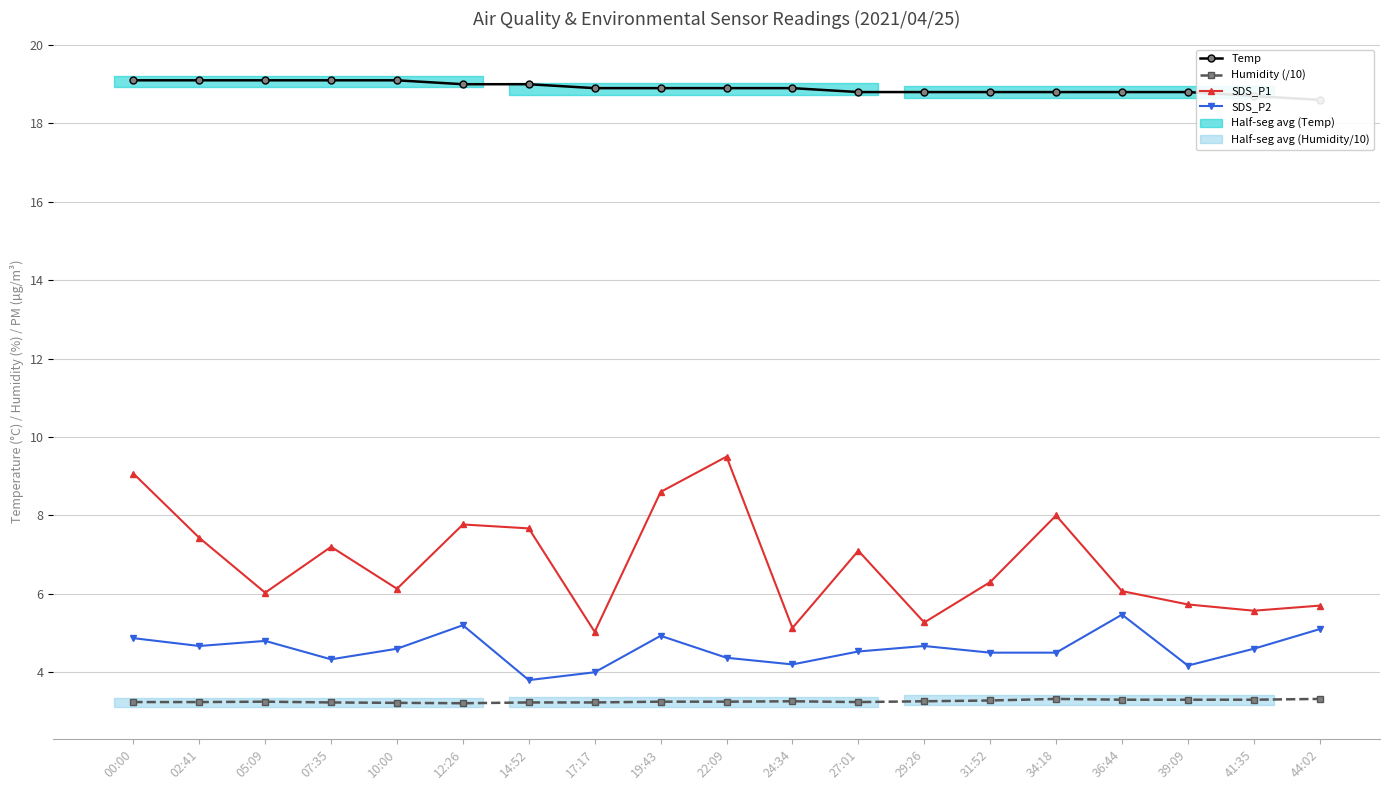

What is the label of the 6th point from the right?

31:52